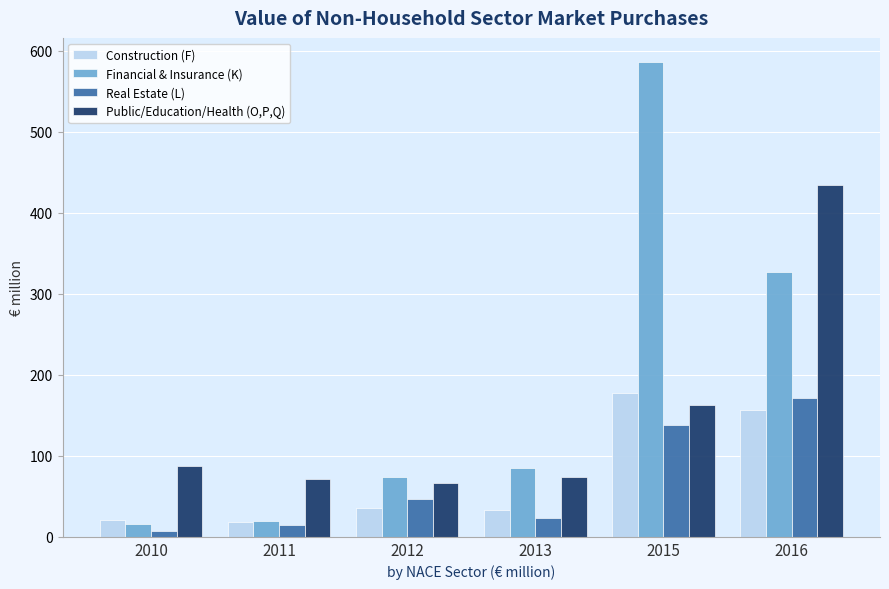

True or false: Financial & Insurance (K) has a value of 586.6 at 2015.

True